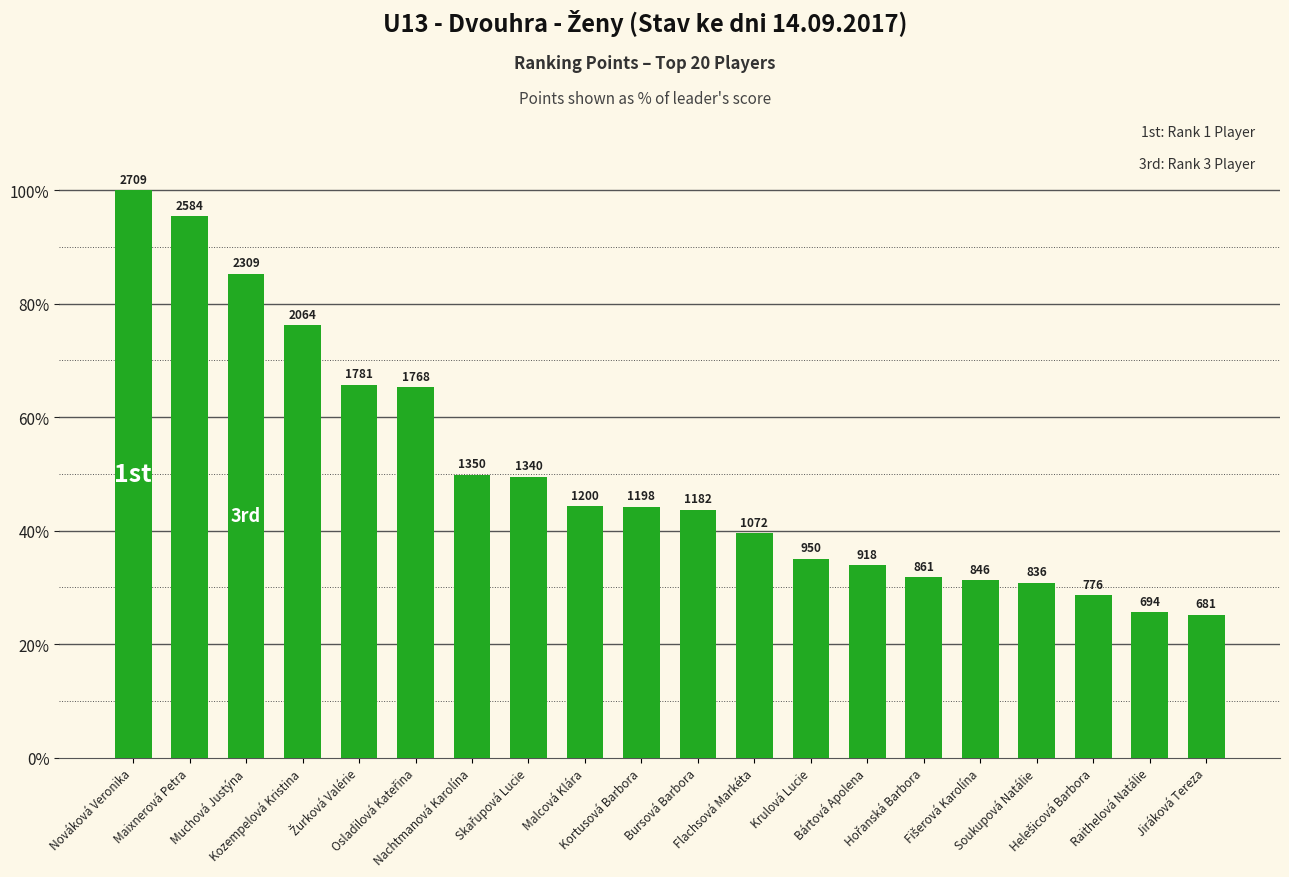

Which label corresponds to the largest value in the chart?

Nováková Veronika